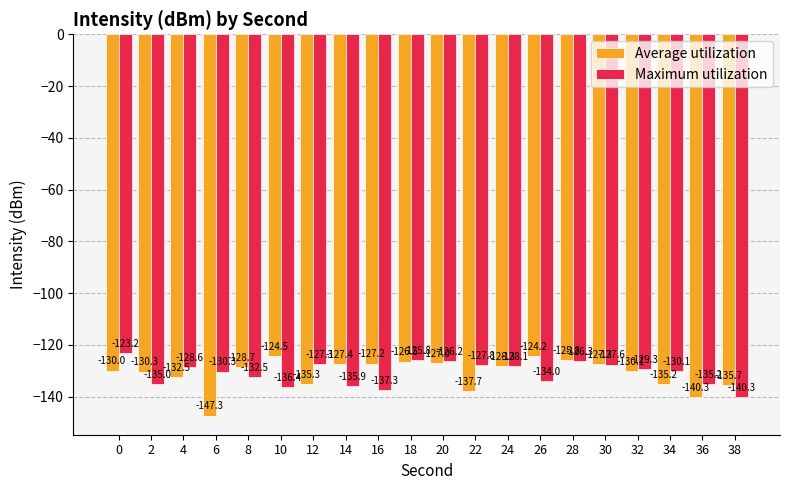

Read the Maximum utilization value at 8.

-132.5